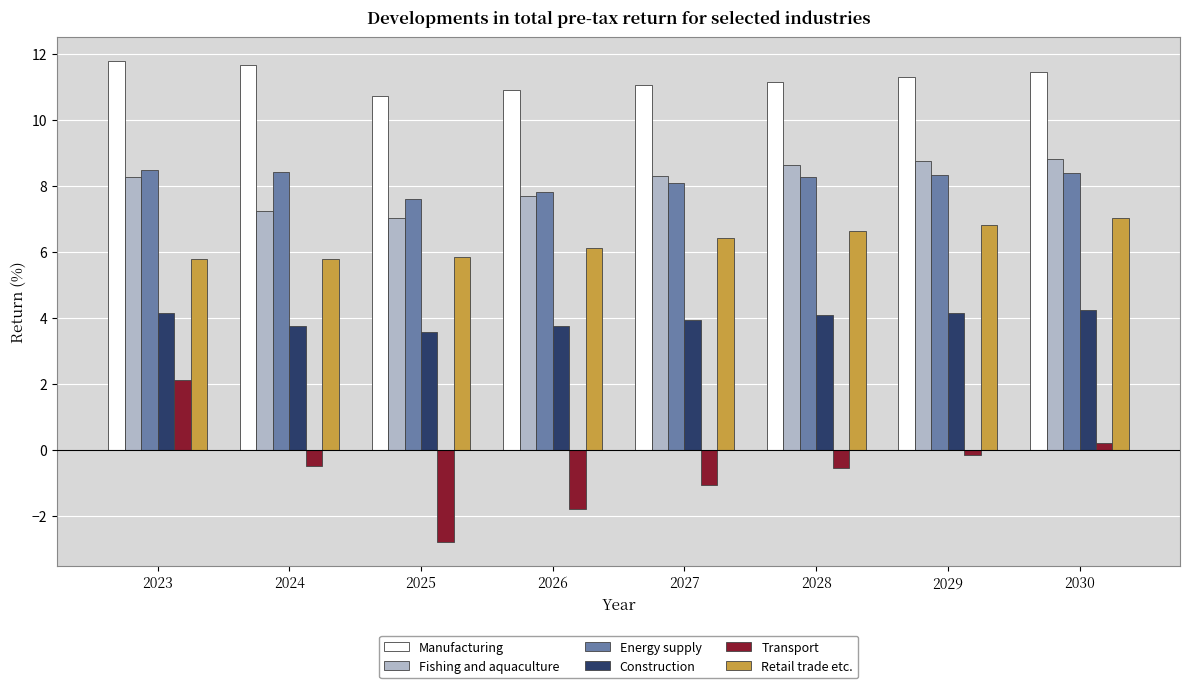

How many groups of bars are there?

8